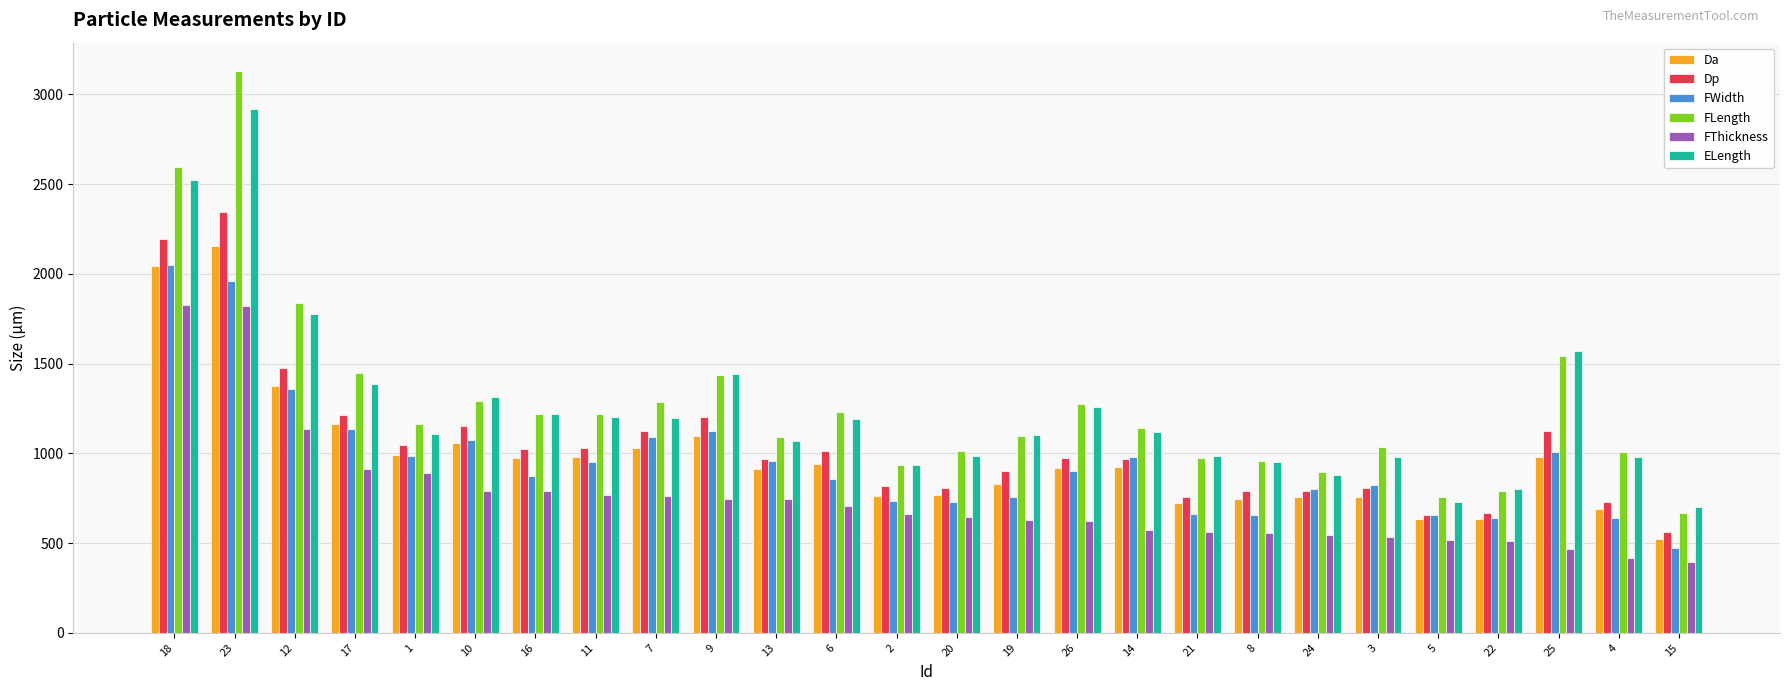

What is the label of the 1st bar from the right?

15